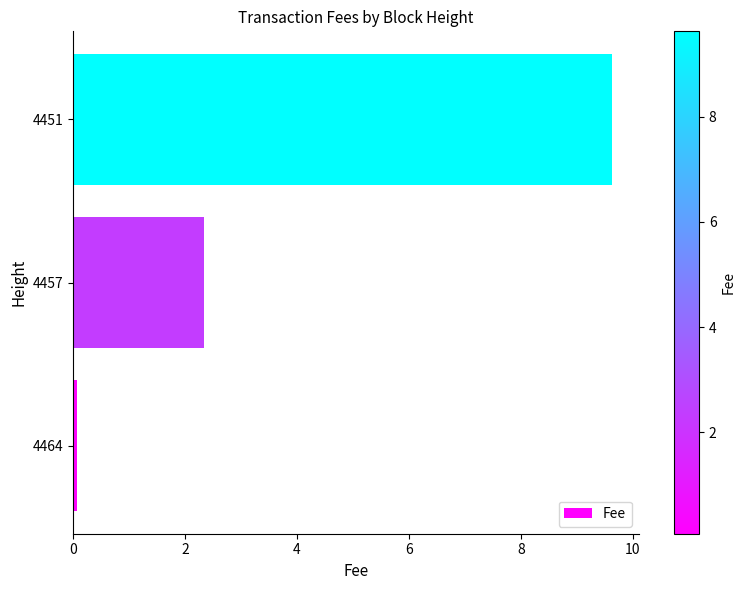

Between 4451 and 4457, which is larger?

4451